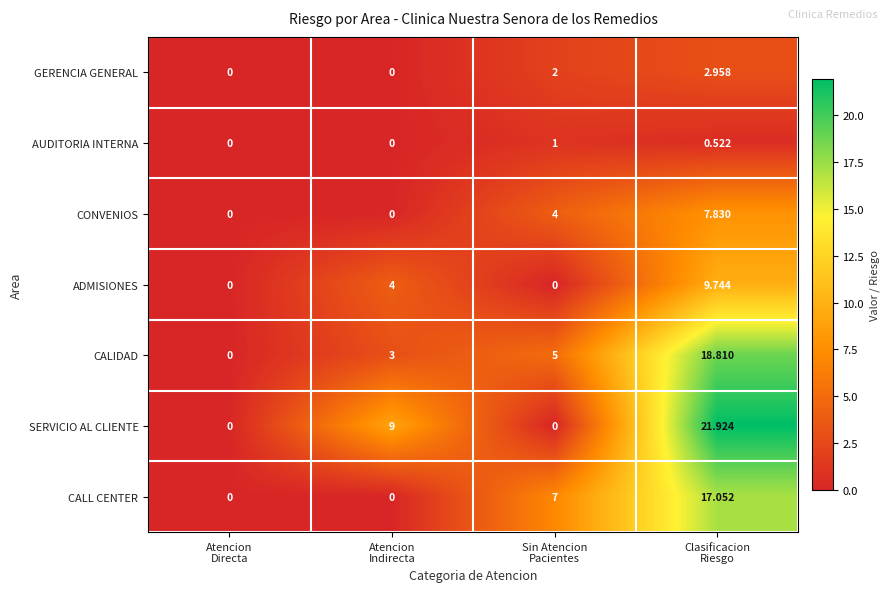

Which series has the largest total across all categories?

SERVICIO AL CLIENTE